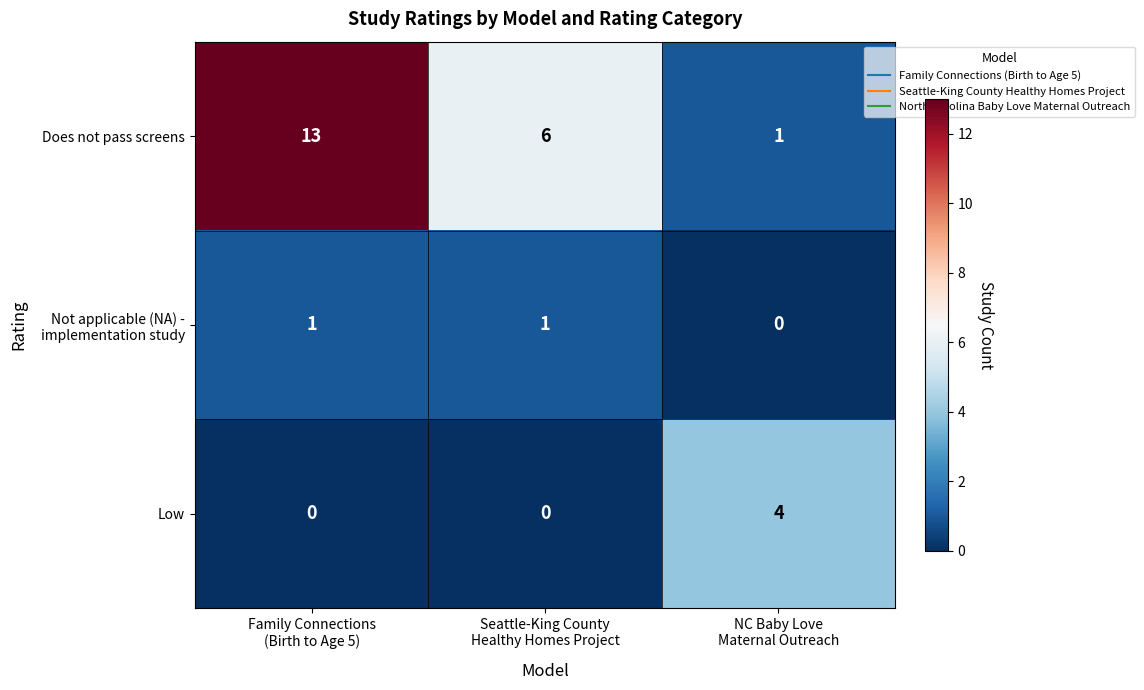

What is the difference between the maximum and second lowest values in the Low series?

4